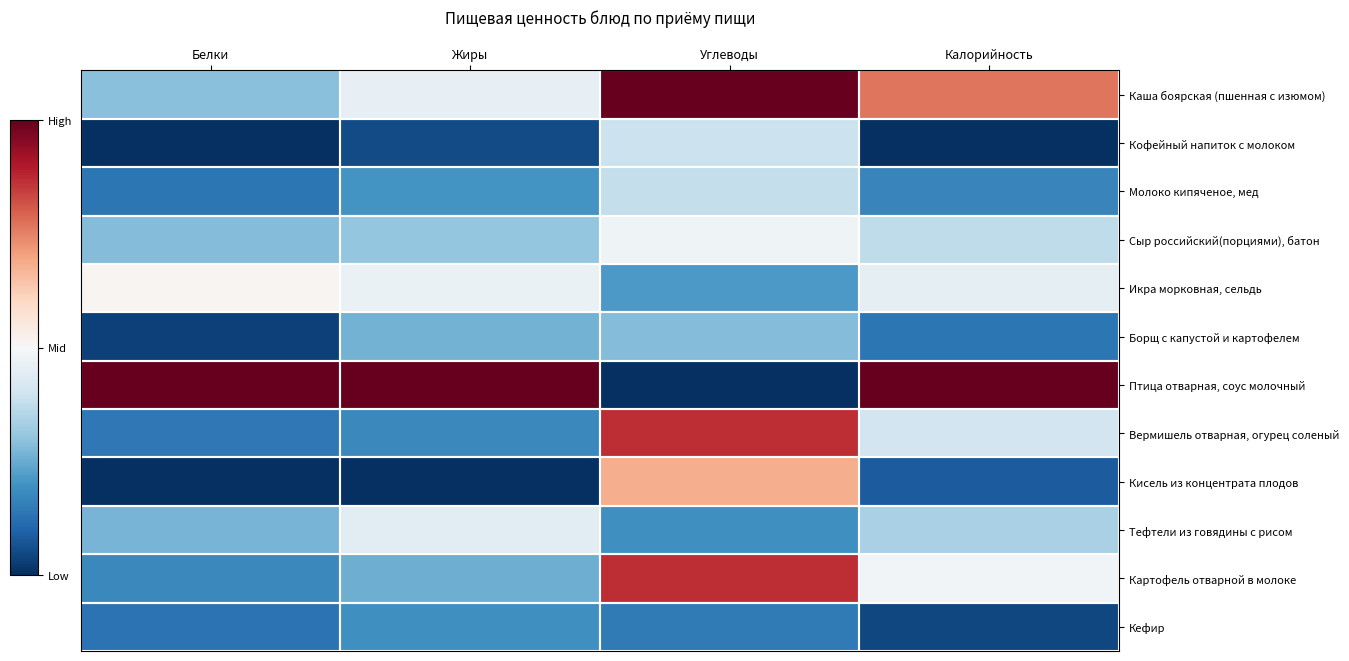

What is the total value across all series at Калорийность?

-3.5